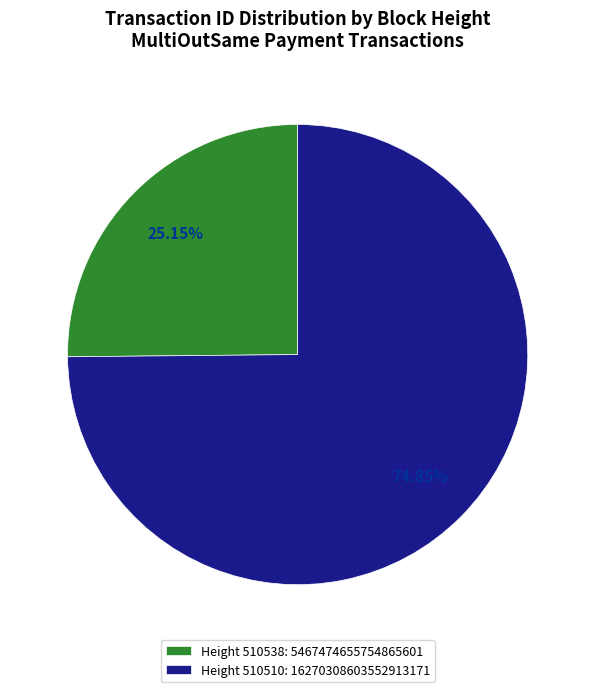

What is the ratio of the value at Height 510538: 5467474655754865601 to the value at Height 510510: 16270308603552913171?

0.3